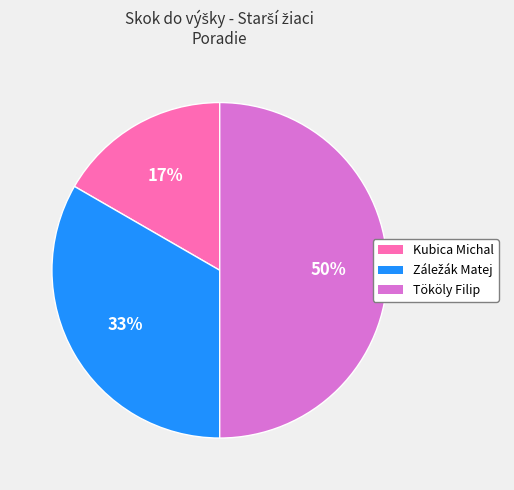

What percentage is the Kubica Michal slice, to the nearest percent?

17%